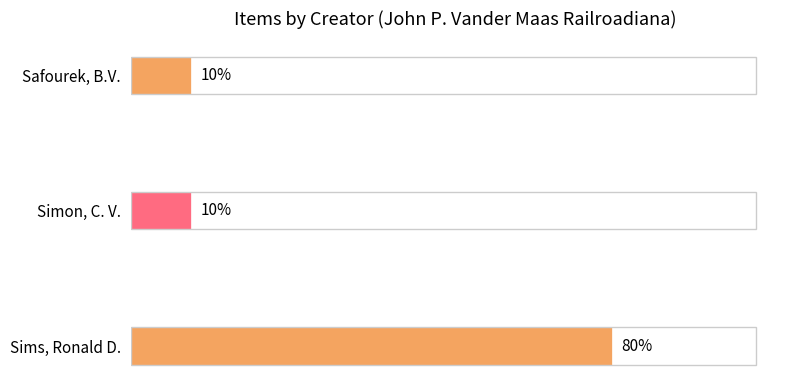

Are the bars horizontal?

Yes